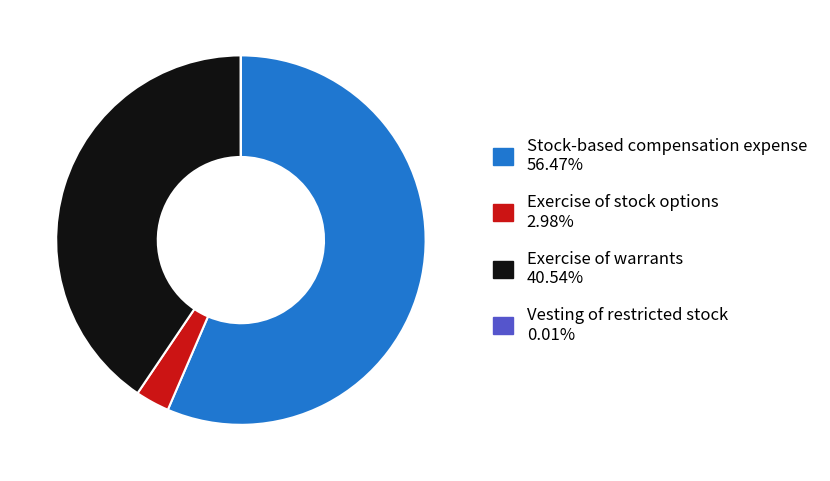

Is there a majority slice in this chart?

Yes